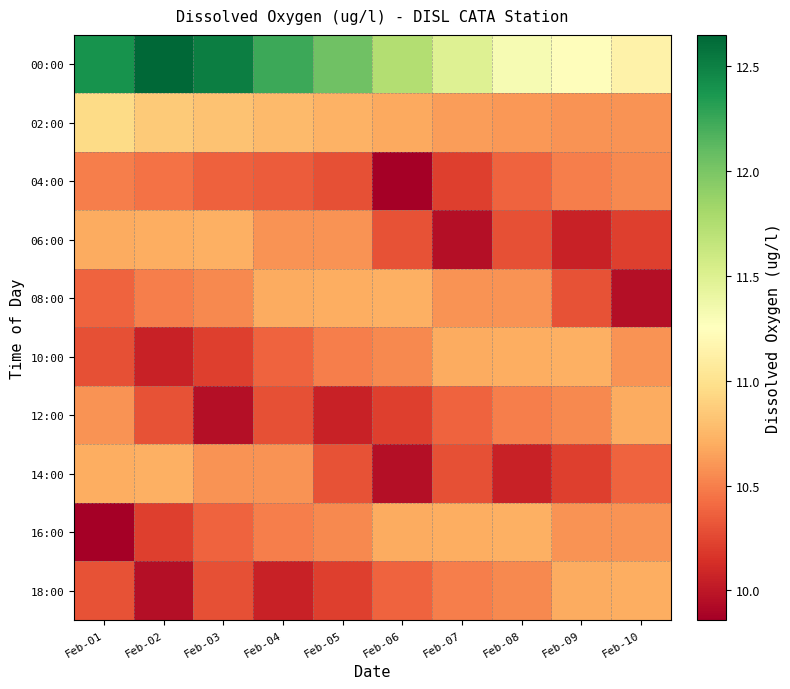

Reading right to left, what are all the values shown in this chart?

00:00: Feb-10=11.1	Feb-09=11.2	Feb-08=11.3	Feb-07=11.5	Feb-06=11.7	Feb-05=12.0	Feb-04=12.2	Feb-03=12.5	Feb-02=12.7	Feb-01=12.4
02:00: Feb-10=10.6	Feb-09=10.6	Feb-08=10.6	Feb-07=10.6	Feb-06=10.7	Feb-05=10.7	Feb-04=10.8	Feb-03=10.8	Feb-02=10.9	Feb-01=10.9
04:00: Feb-10=10.5	Feb-09=10.5	Feb-08=10.4	Feb-07=10.2	Feb-06=9.9	Feb-05=10.3	Feb-04=10.3	Feb-03=10.4	Feb-02=10.4	Feb-01=10.5
06:00: Feb-10=10.2	Feb-09=10.1	Feb-08=10.3	Feb-07=9.9	Feb-06=10.3	Feb-05=10.6	Feb-04=10.6	Feb-03=10.7	Feb-02=10.7	Feb-01=10.7
08:00: Feb-10=9.9	Feb-09=10.3	Feb-08=10.6	Feb-07=10.6	Feb-06=10.7	Feb-05=10.7	Feb-04=10.7	Feb-03=10.5	Feb-02=10.5	Feb-01=10.4
10:00: Feb-10=10.6	Feb-09=10.7	Feb-08=10.7	Feb-07=10.7	Feb-06=10.5	Feb-05=10.5	Feb-04=10.4	Feb-03=10.2	Feb-02=10.1	Feb-01=10.3
12:00: Feb-10=10.7	Feb-09=10.5	Feb-08=10.5	Feb-07=10.4	Feb-06=10.2	Feb-05=10.1	Feb-04=10.3	Feb-03=9.9	Feb-02=10.3	Feb-01=10.6
14:00: Feb-10=10.4	Feb-09=10.2	Feb-08=10.1	Feb-07=10.3	Feb-06=9.9	Feb-05=10.3	Feb-04=10.6	Feb-03=10.6	Feb-02=10.7	Feb-01=10.7
16:00: Feb-10=10.6	Feb-09=10.6	Feb-08=10.7	Feb-07=10.7	Feb-06=10.7	Feb-05=10.5	Feb-04=10.5	Feb-03=10.4	Feb-02=10.2	Feb-01=9.9
18:00: Feb-10=10.7	Feb-09=10.7	Feb-08=10.5	Feb-07=10.5	Feb-06=10.4	Feb-05=10.2	Feb-04=10.1	Feb-03=10.3	Feb-02=9.9	Feb-01=10.3